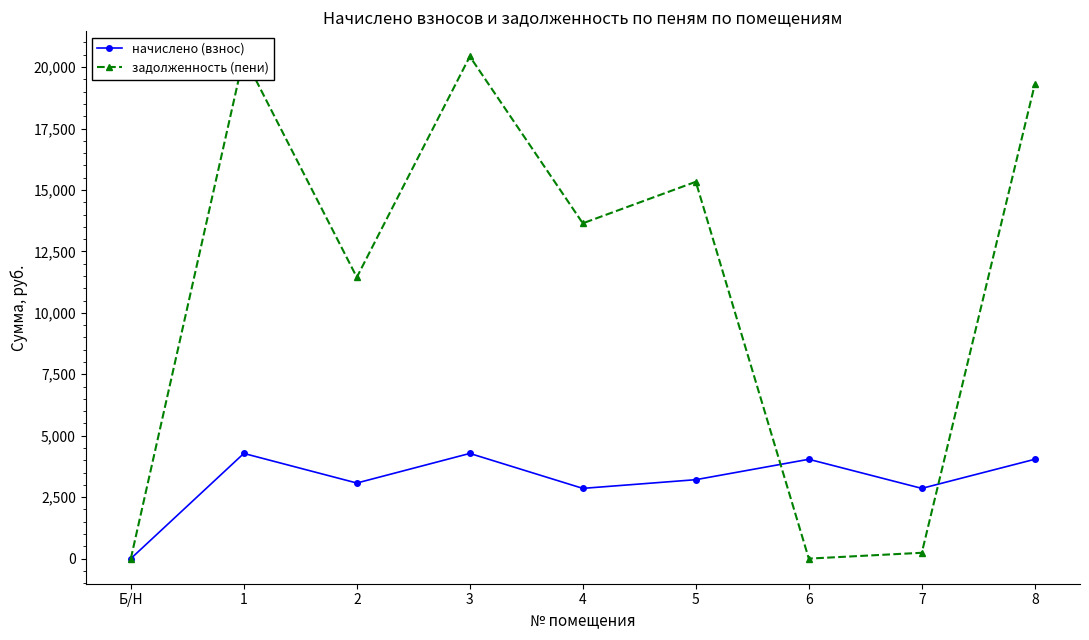

How many lines are shown in the chart?

2